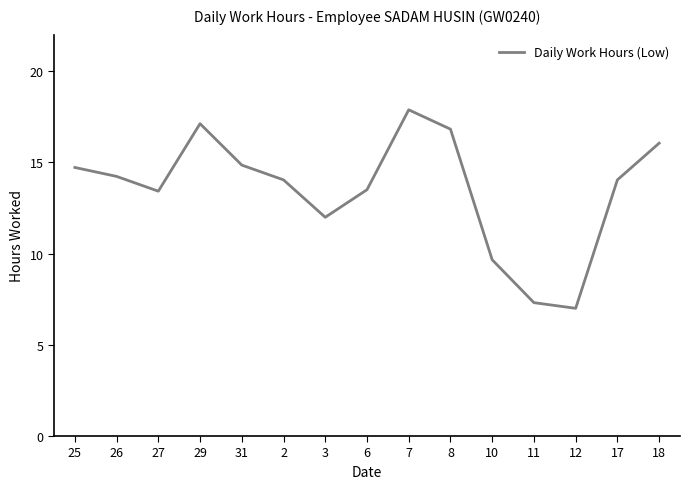

Where is the data nearest to the value 12?

3